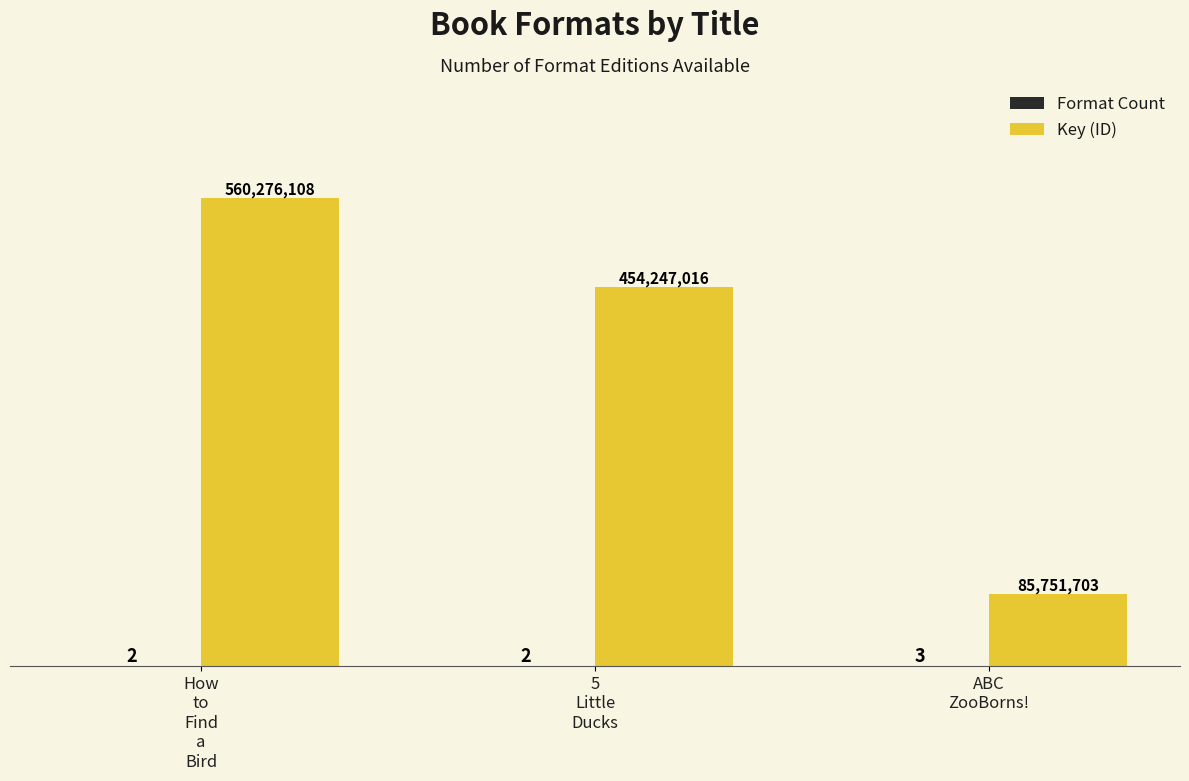

Rank the series at How
to
Find
a
Bird from lowest to highest value.

Format Count, Key (ID)